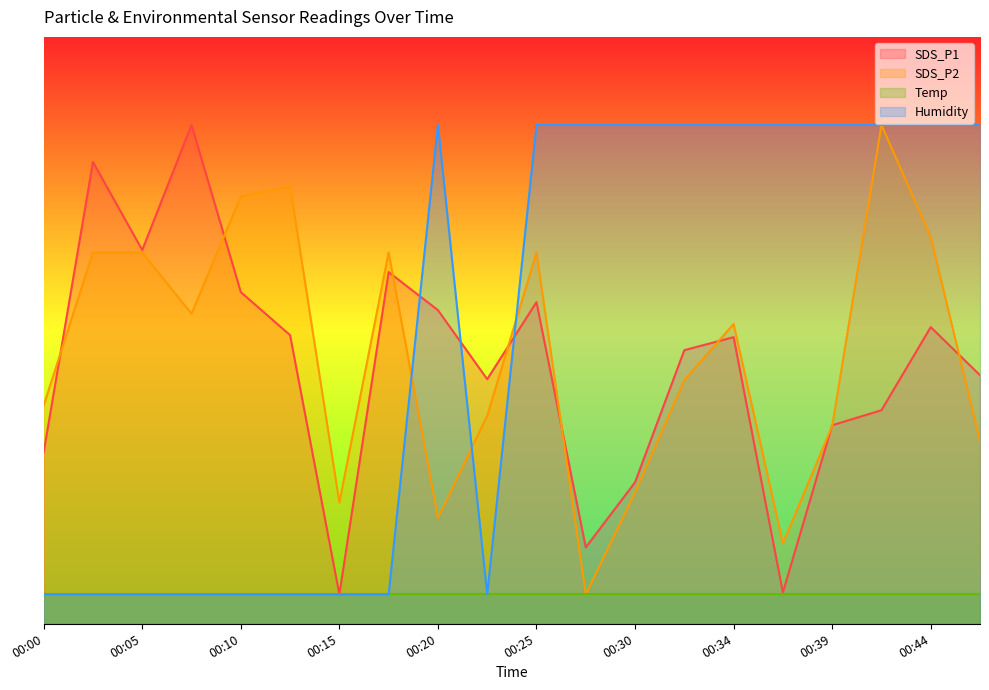

Does the chart display data point markers on the line(s)?

No